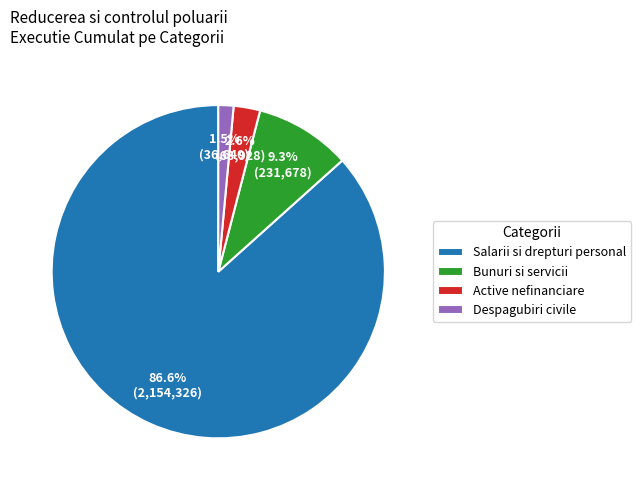

How many segments does this pie chart have?

4